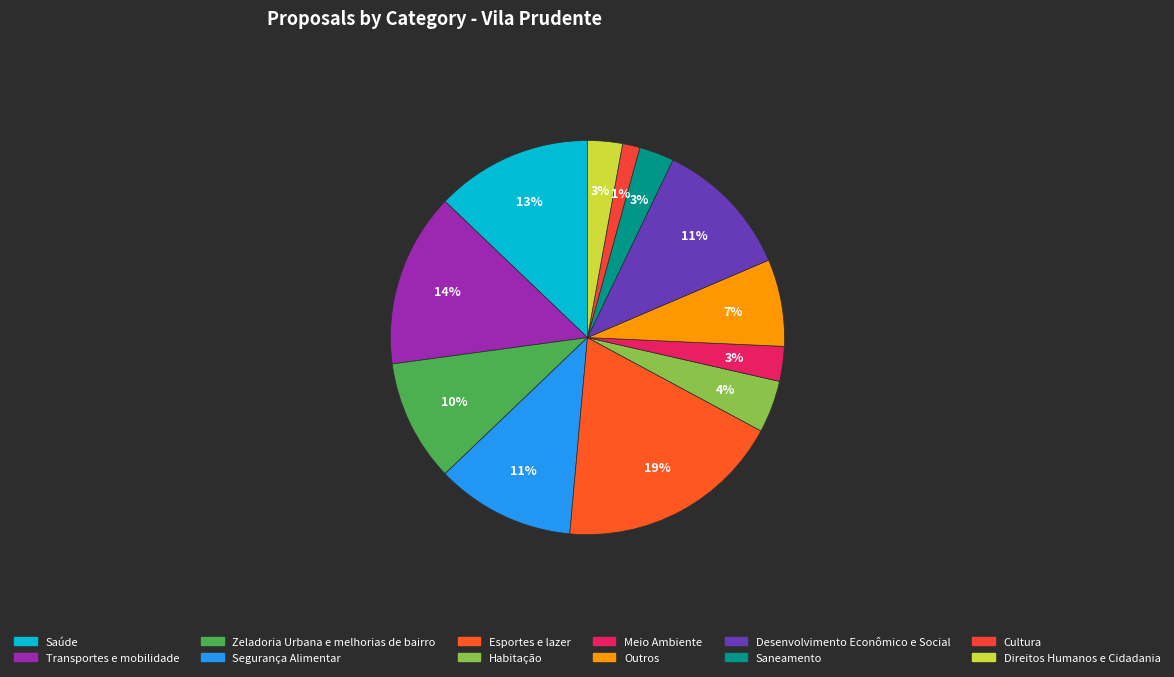

To the nearest percent, what is the average slice percentage?

8%